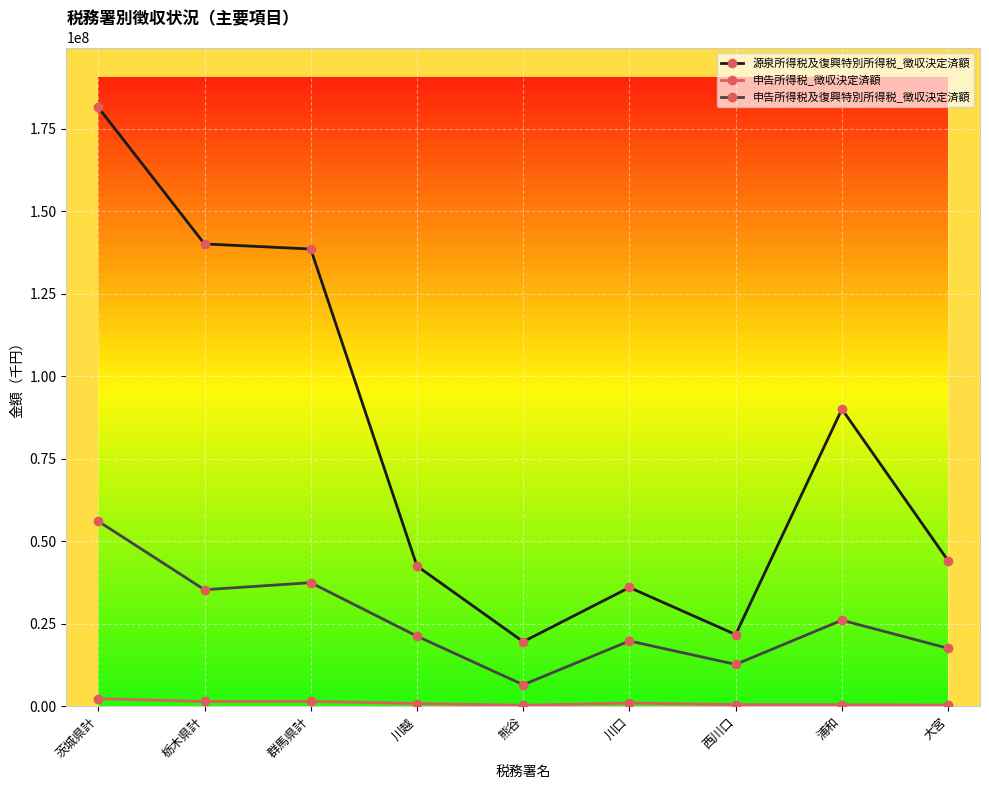

Count the number of data series in this chart.

3